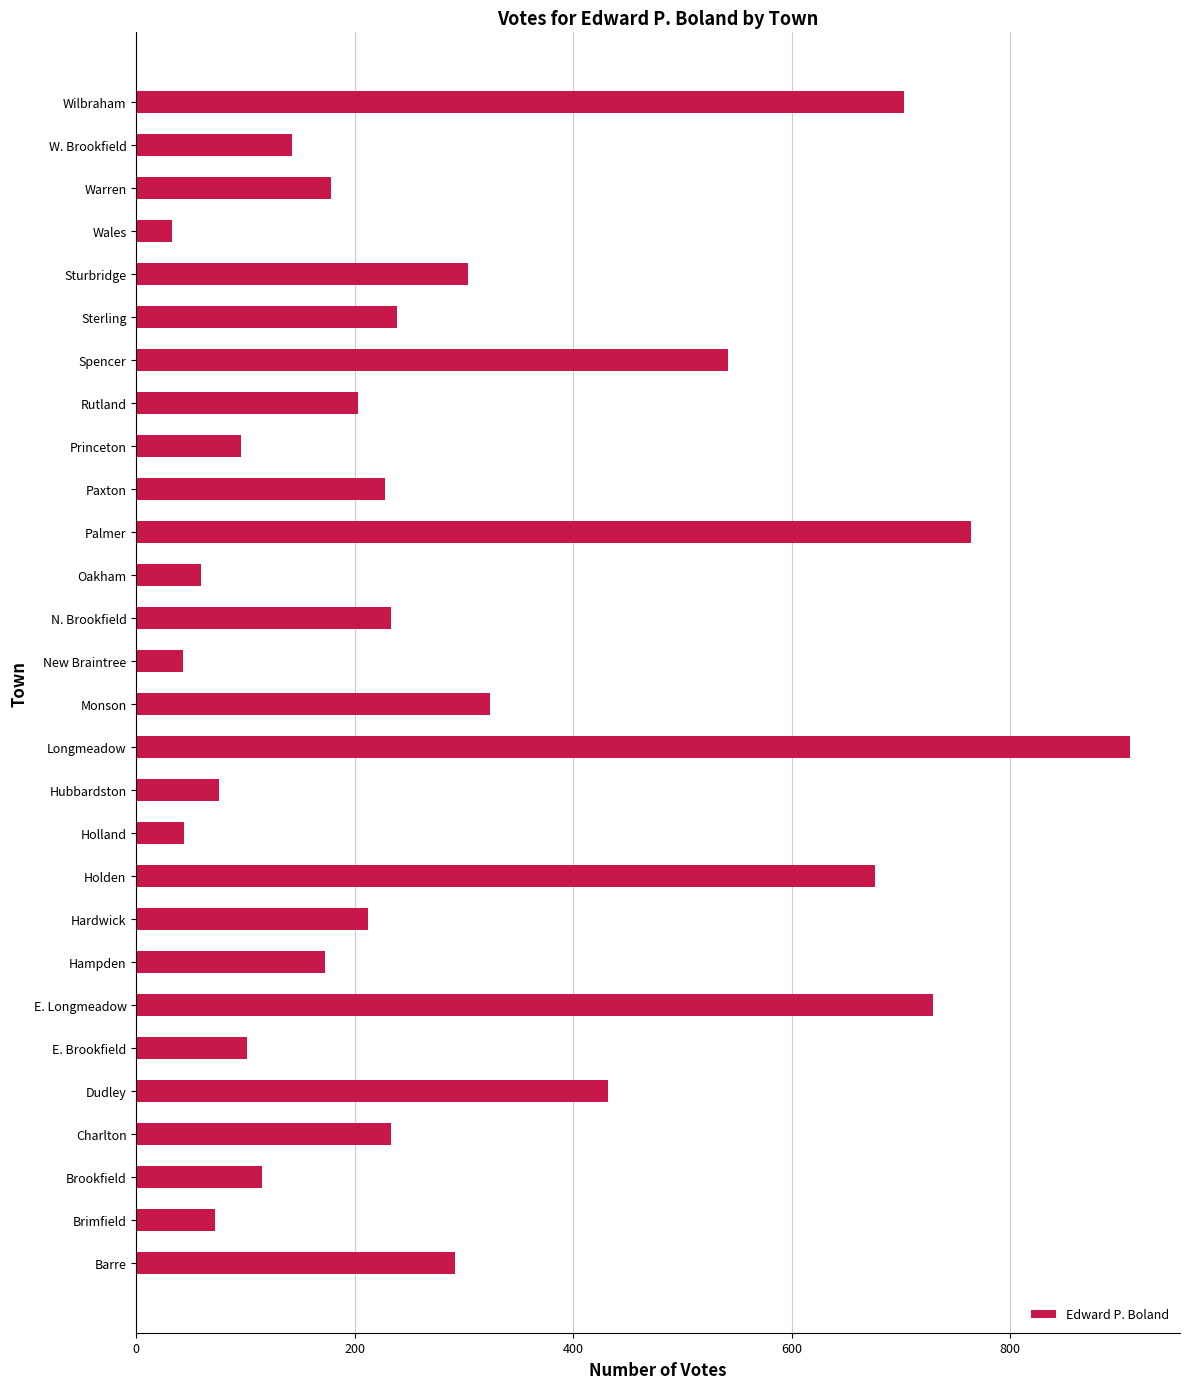

Does the chart contain any negative values?

No